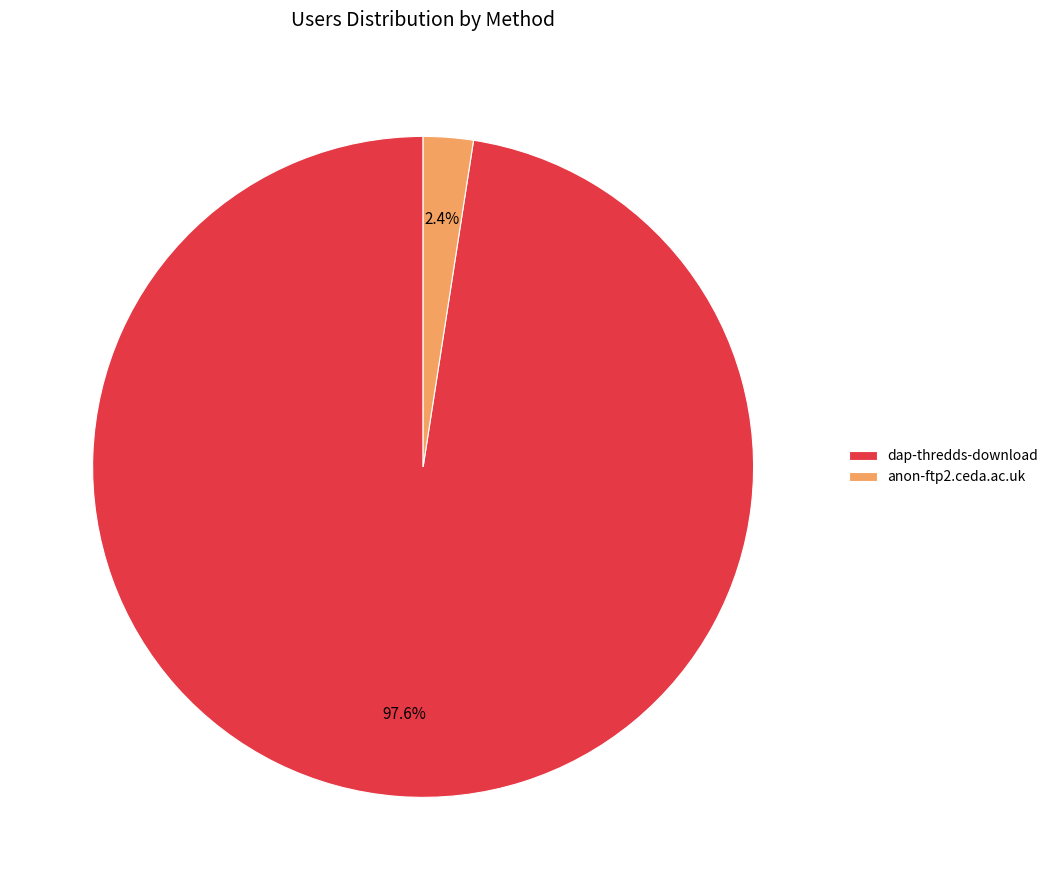

Count the number of slices in the pie.

2